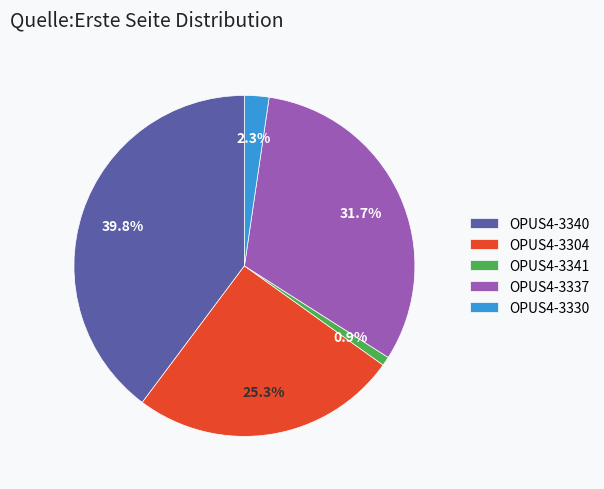

Which has a higher value, OPUS4-3304 or OPUS4-3341?

OPUS4-3304